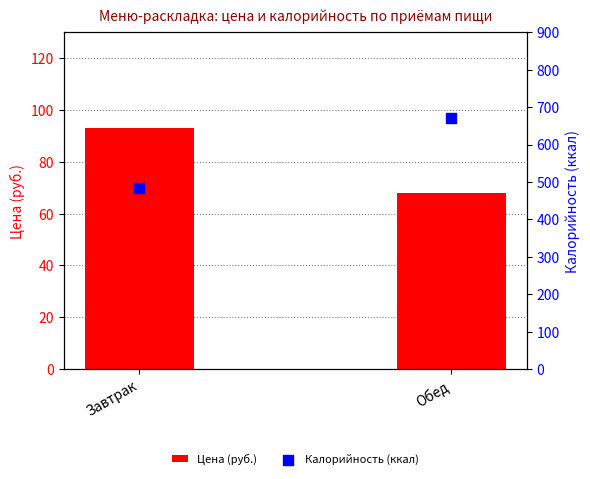

What is the total value across all series at Завтрак?

576.0